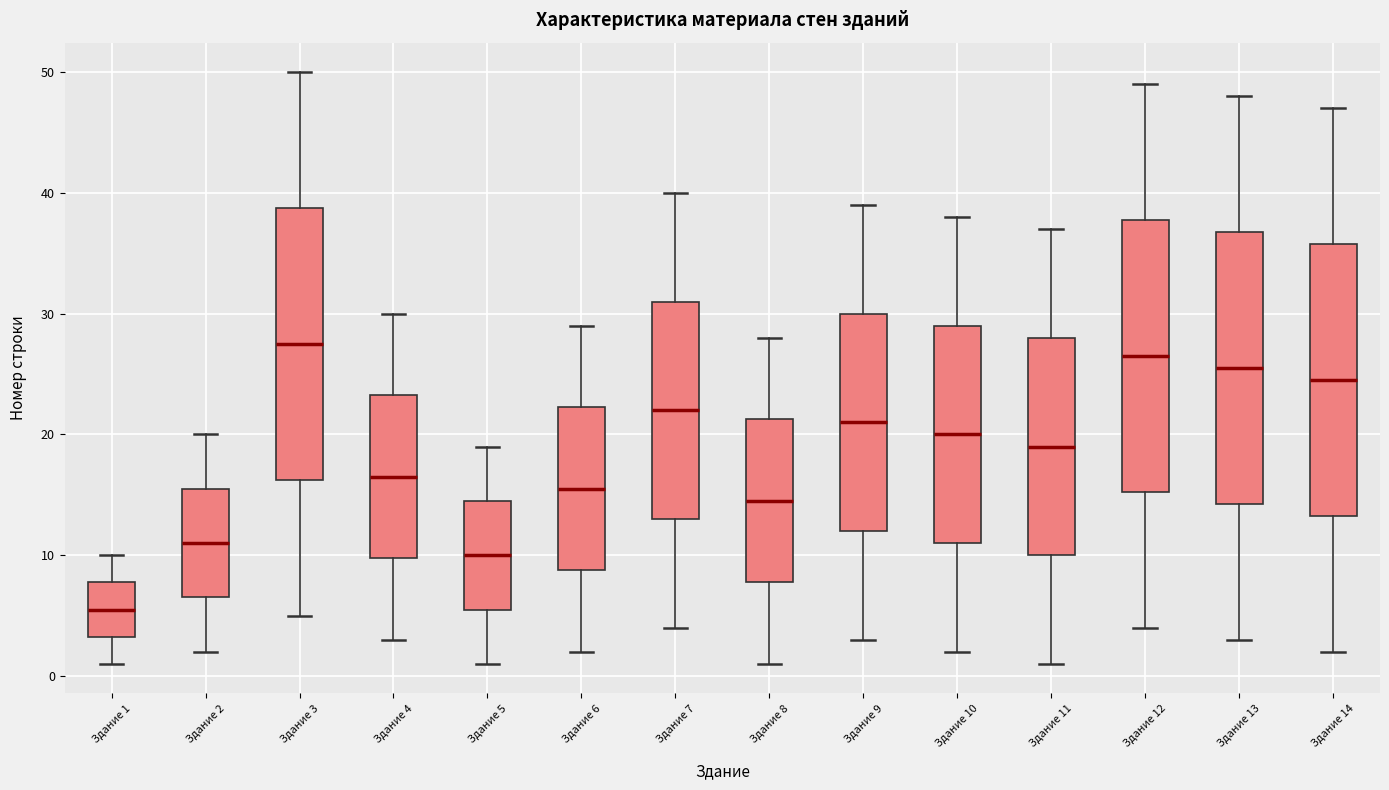

Where does the lower whisker of the box for Здание 14 end on the y-axis? The values are not printed on the chart, so give them approximately, as read against the axis.

2